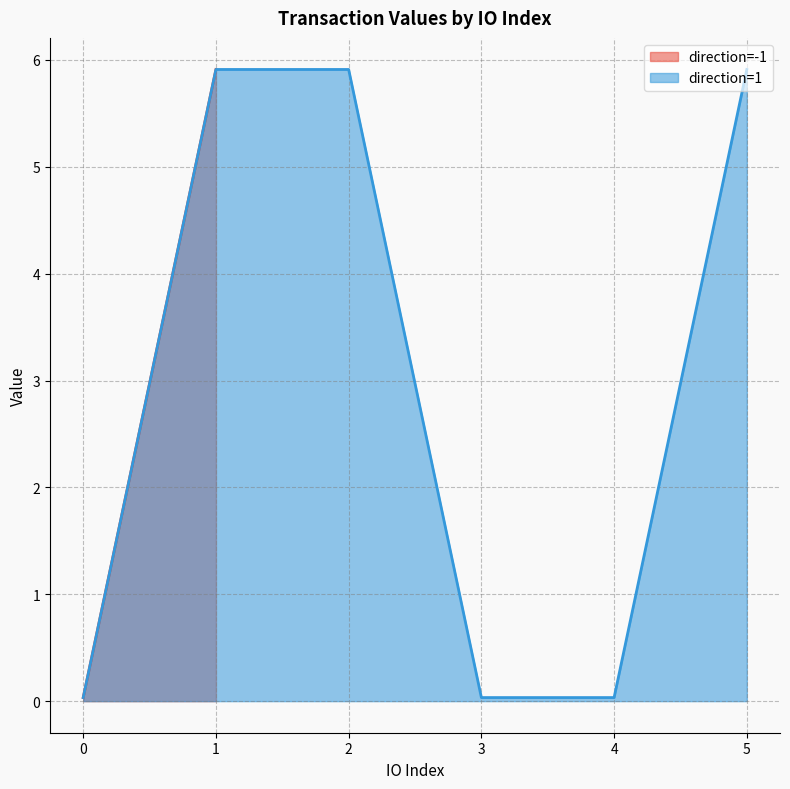

Is it true that value equals 0.0 at 1?

False